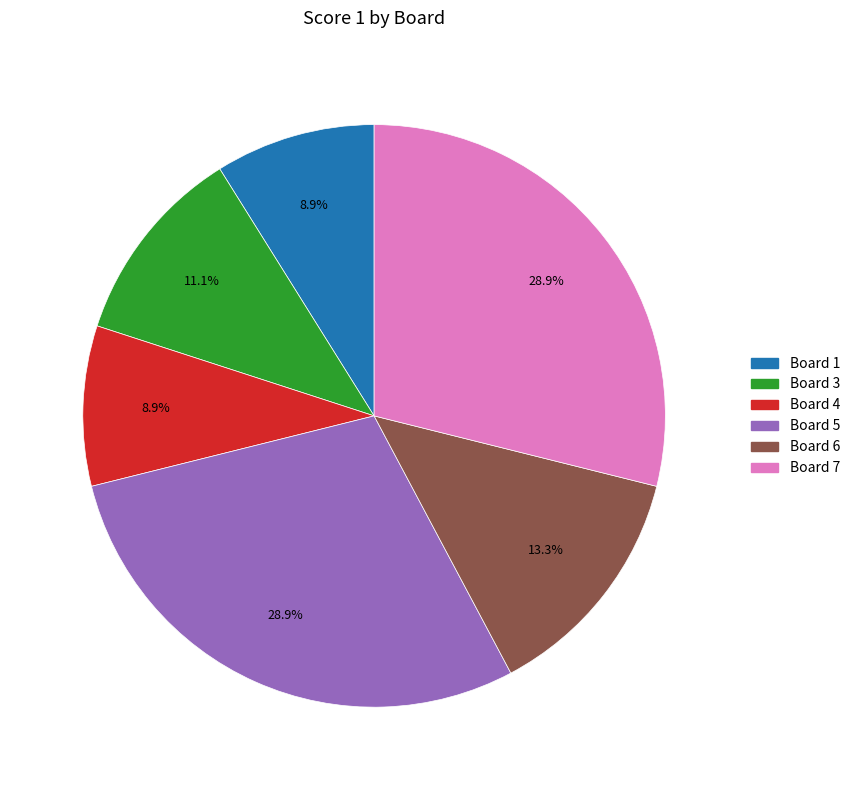

Is there a majority slice in this chart?

No